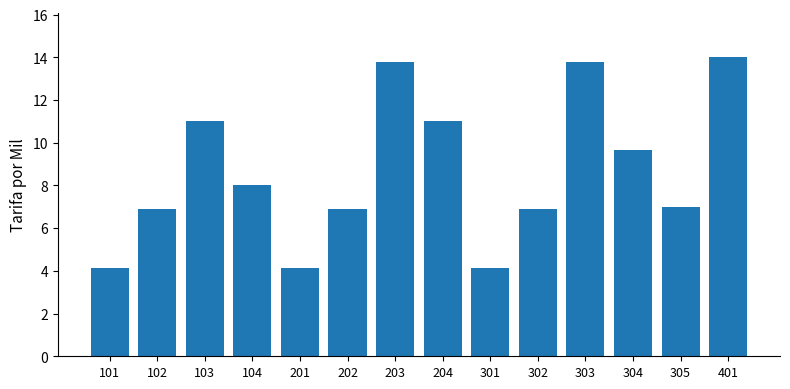

Count the number of data series in this chart.

1